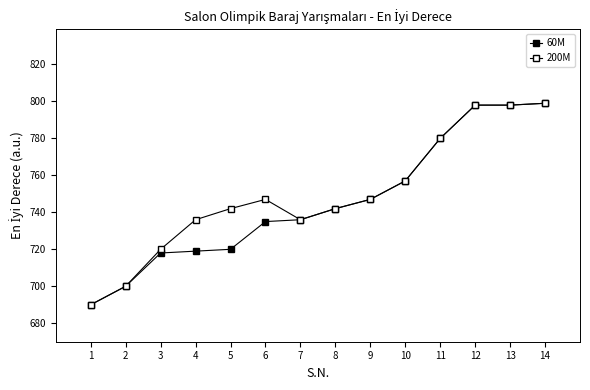

How many categories are shown in the chart?

14